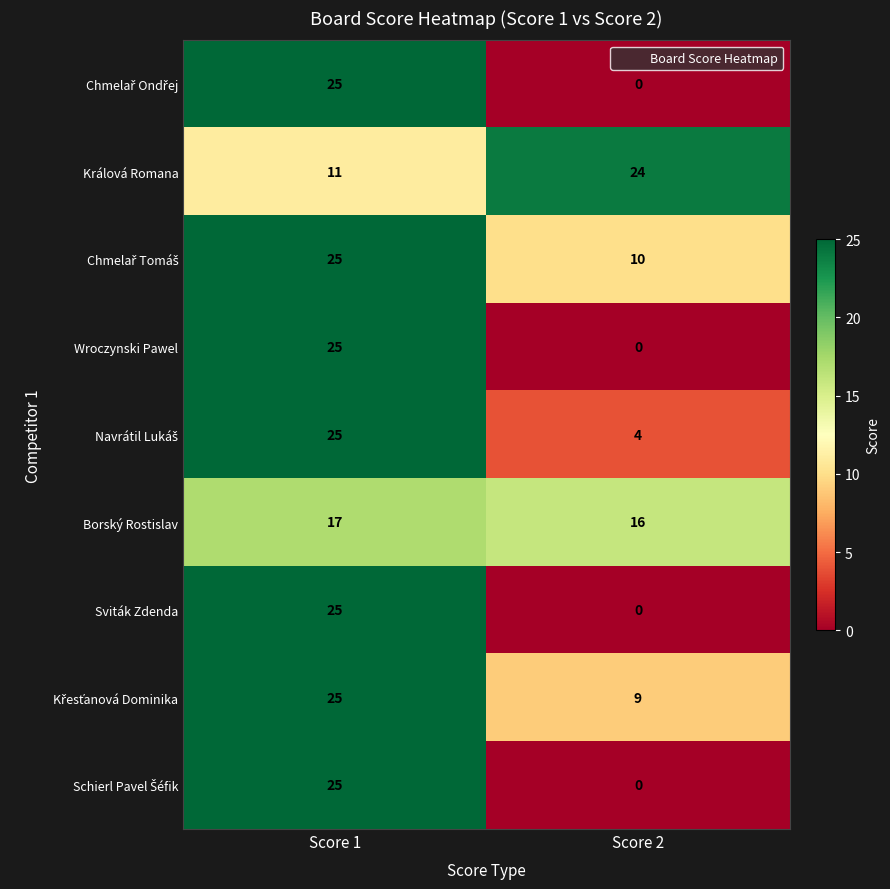

What is the difference between the highest and lowest values at Score 2?

24